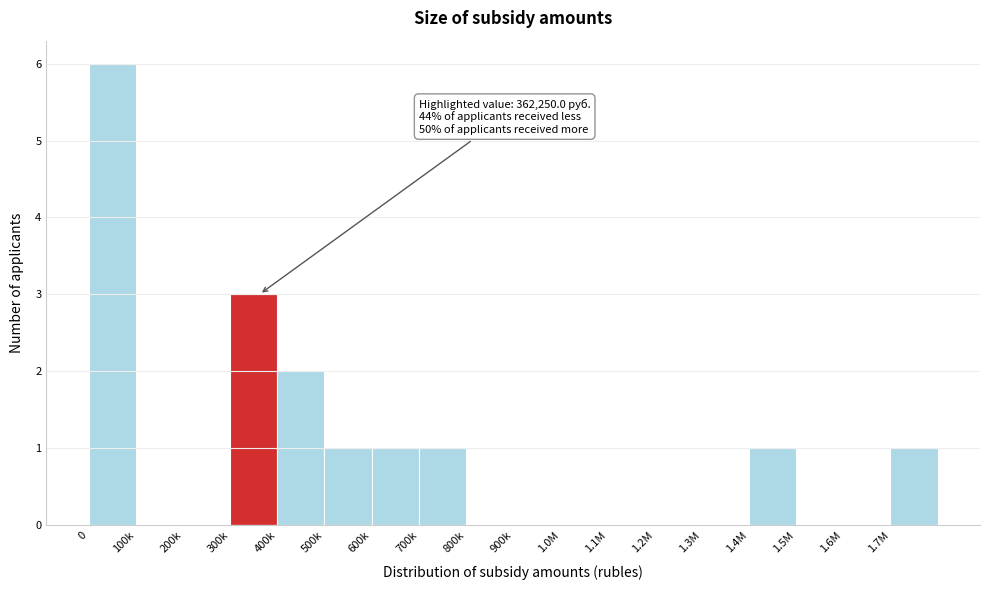

Reading left to right, list all the values displayed in this chart.

0=6	100k=0	200k=0	300k=3	400k=2	500k=1	600k=1	700k=1	800k=0	900k=0	1.0M=0	1.1M=0	1.2M=0	1.3M=0	1.4M=1	1.5M=0	1.6M=0	1.7M=1